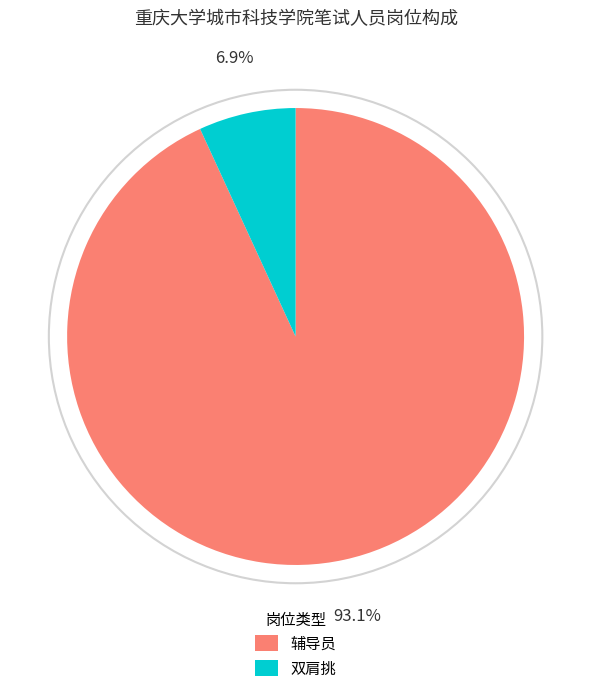

What portion of the pie excludes 辅导员?

6.9%